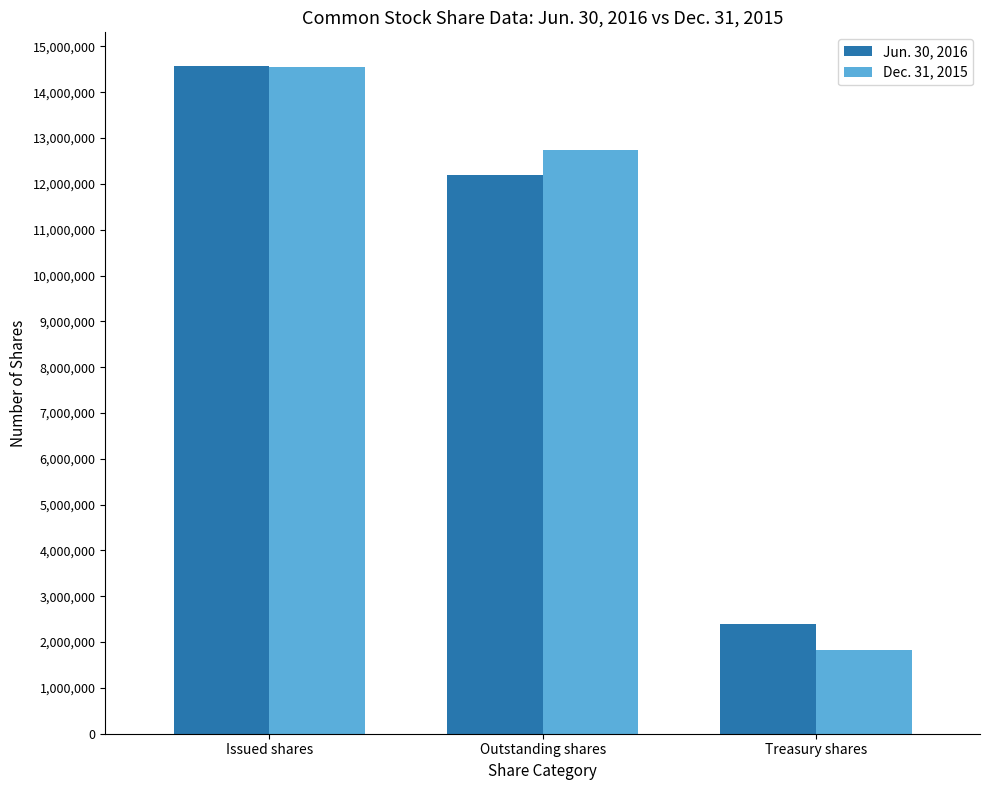

Which label corresponds to the smallest value in the chart?

Treasury shares